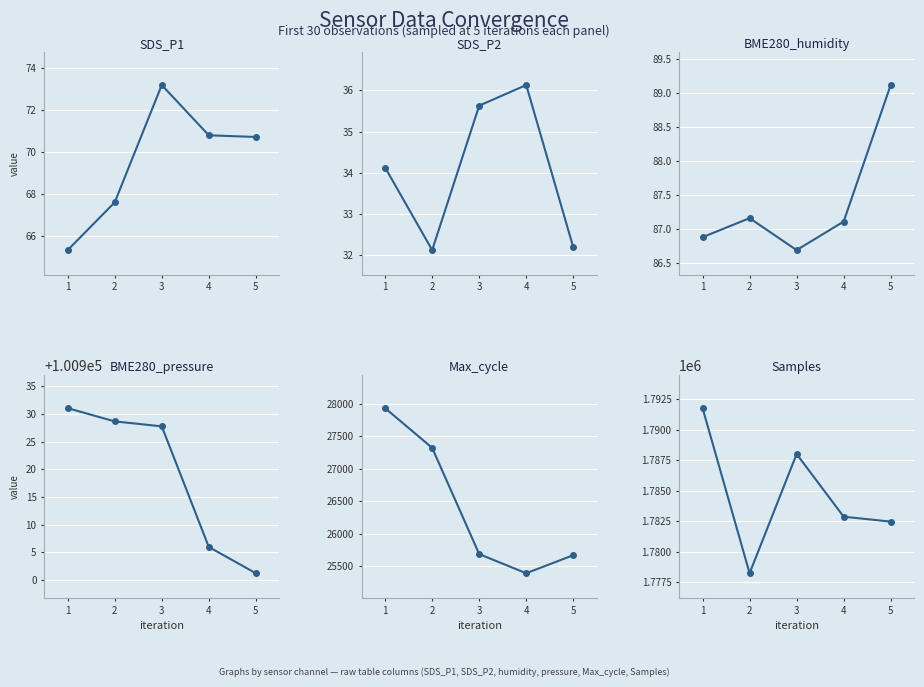

Rank the series at 1 from lowest to highest value.

SDS_P2, SDS_P1, BME280_humidity, Max_cycle, BME280_pressure, Samples